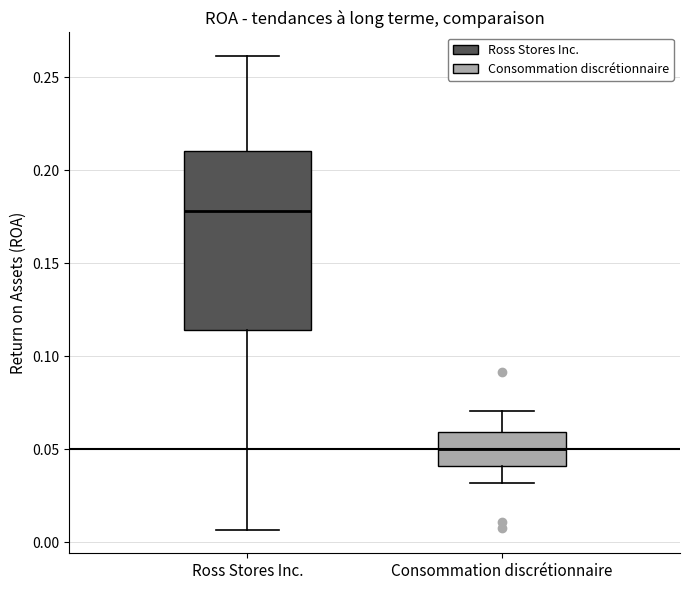

Which box is the tallest, from its lower edge to its upper edge?

Ross Stores Inc.